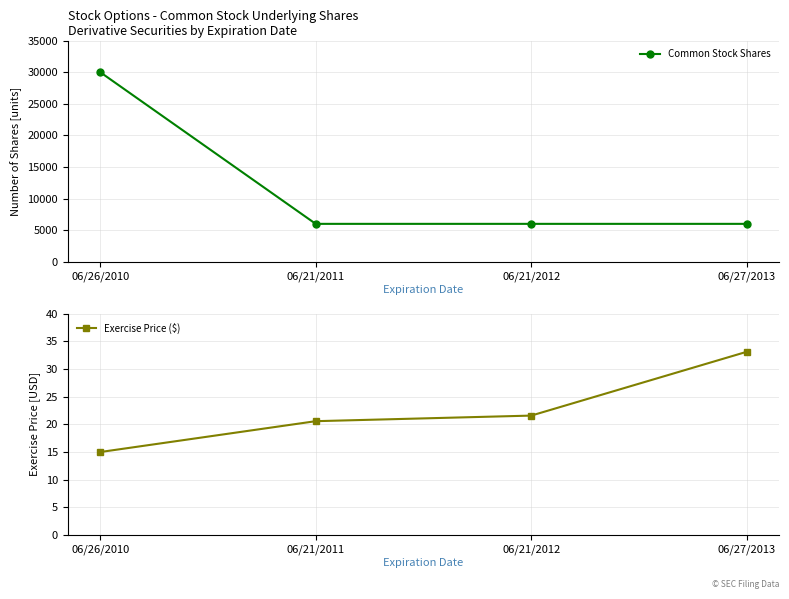

What are all the series names shown in the legend?

Common Stock Shares, Exercise Price ($)